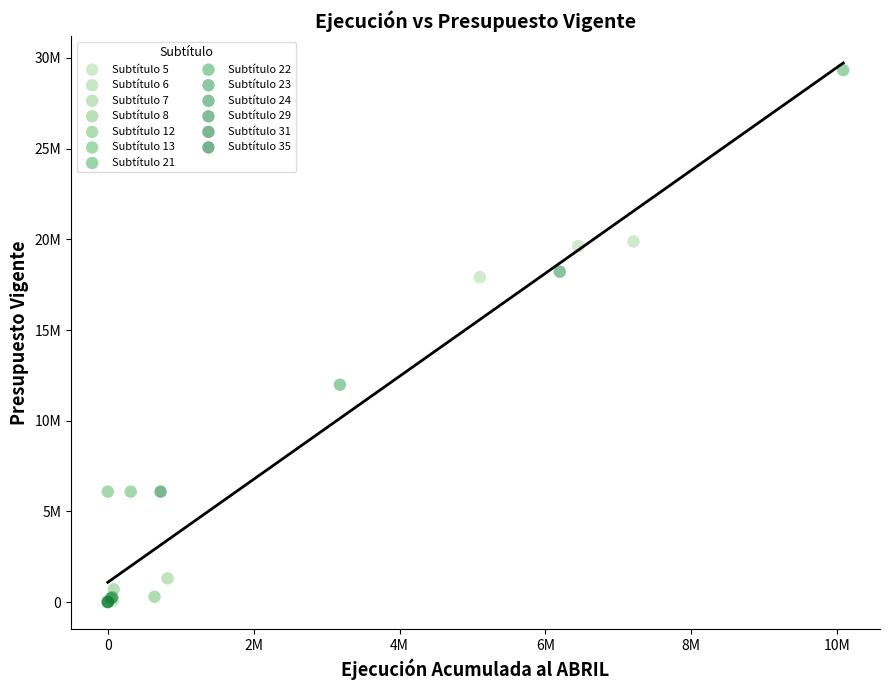

What are all the series names shown in the legend?

Subtítulo 5, Subtítulo 6, Subtítulo 7, Subtítulo 8, Subtítulo 12, Subtítulo 13, Subtítulo 21, Subtítulo 22, Subtítulo 23, Subtítulo 24, Subtítulo 29, Subtítulo 31, Subtítulo 35